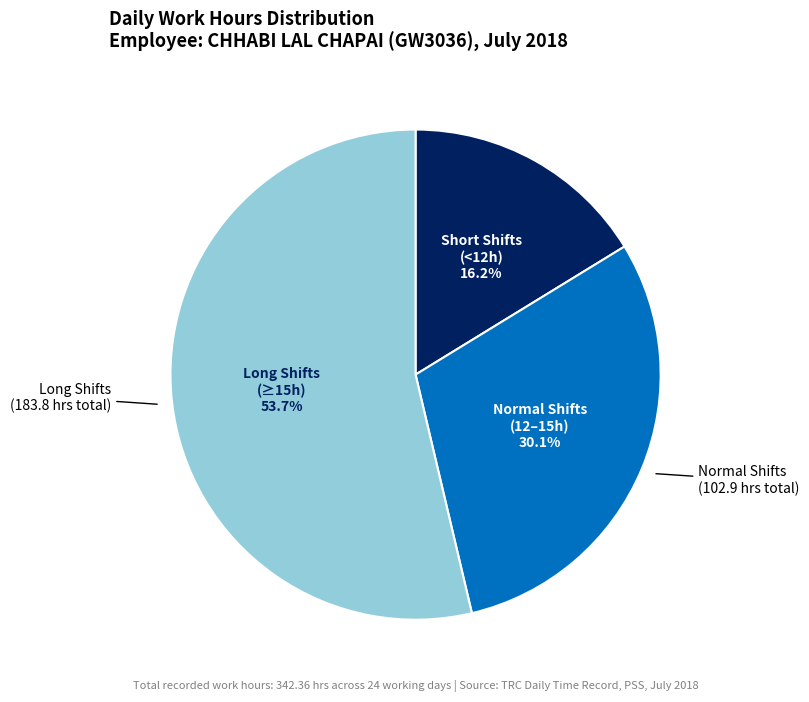

Does Day 23 account for over 50% of the chart?

No